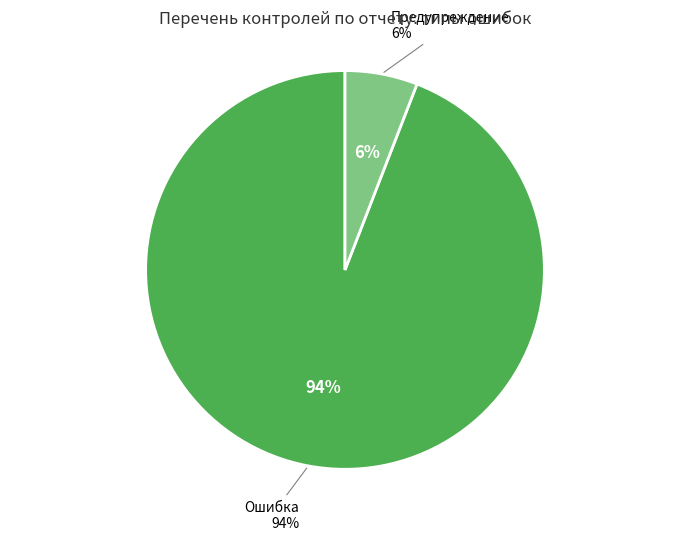

How many slices are in this pie chart?

2